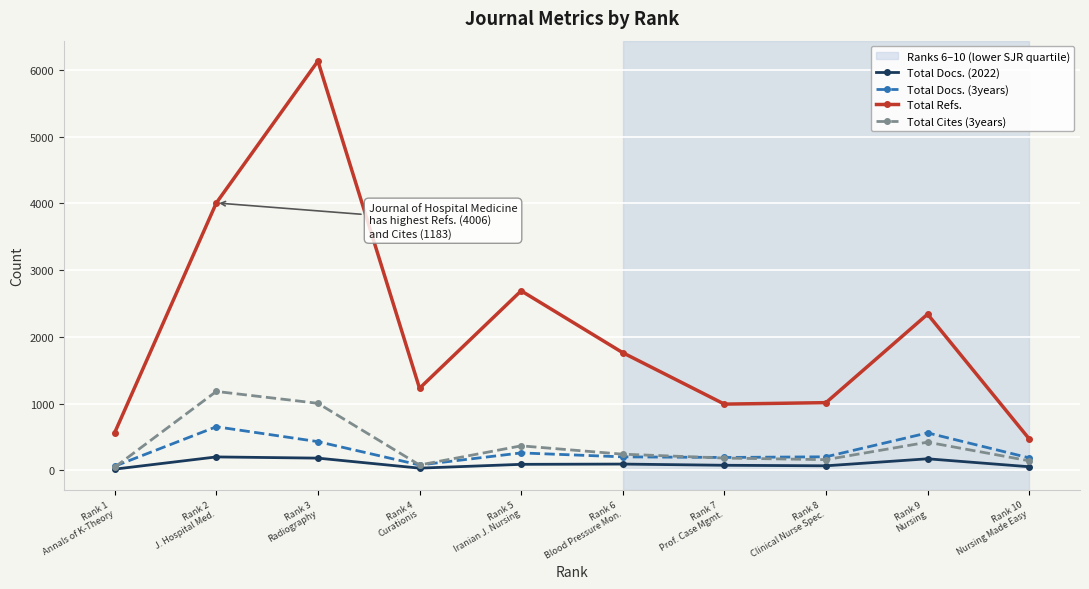

True or false: Total Refs. has a value of 2690 at Rank 5
Iranian J. Nursing.

True